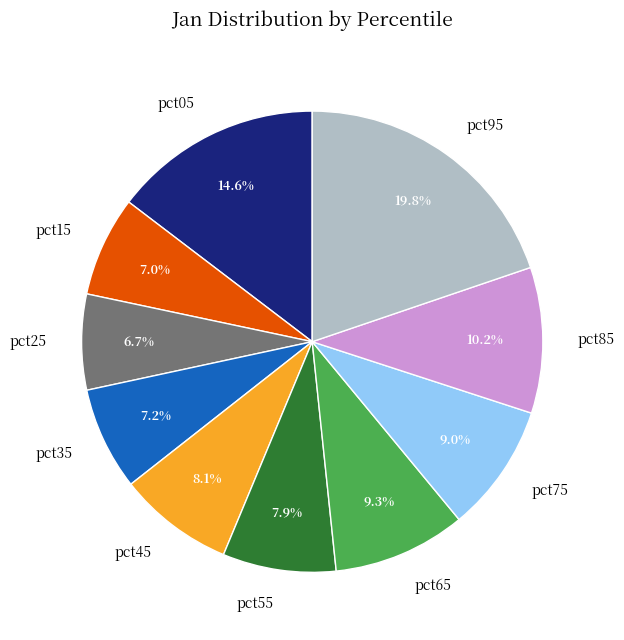

Is there any slice that represents more than half of the pie?

No